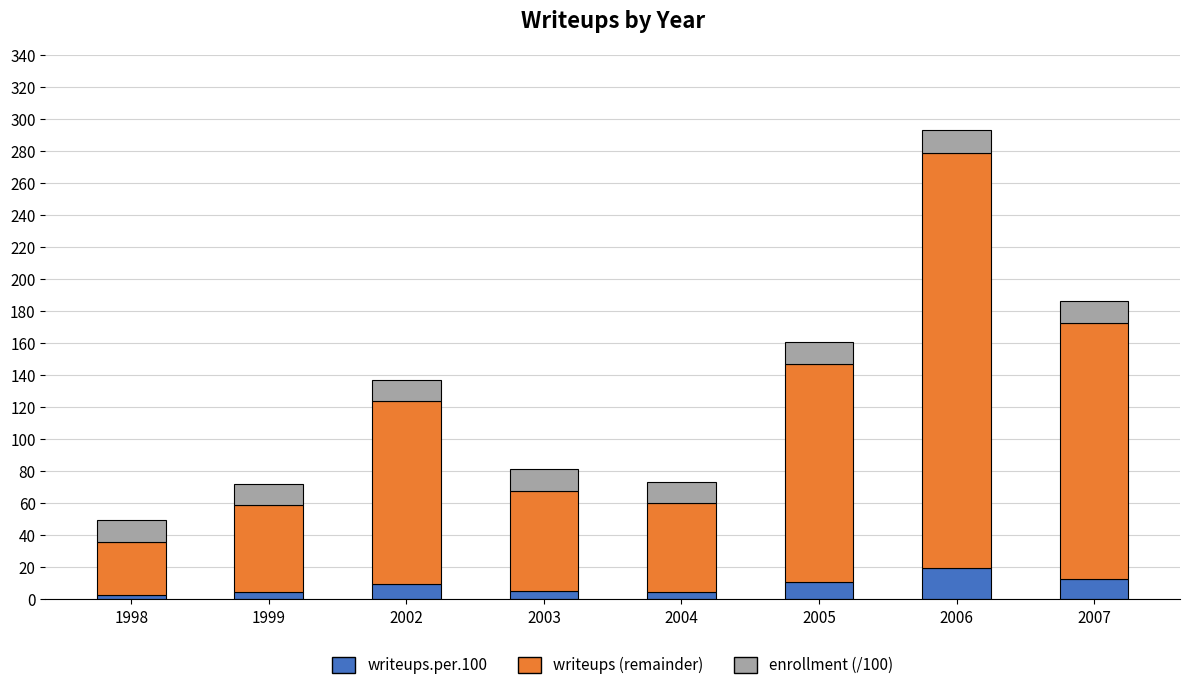

What is the total value across all series at 2006?

293.1